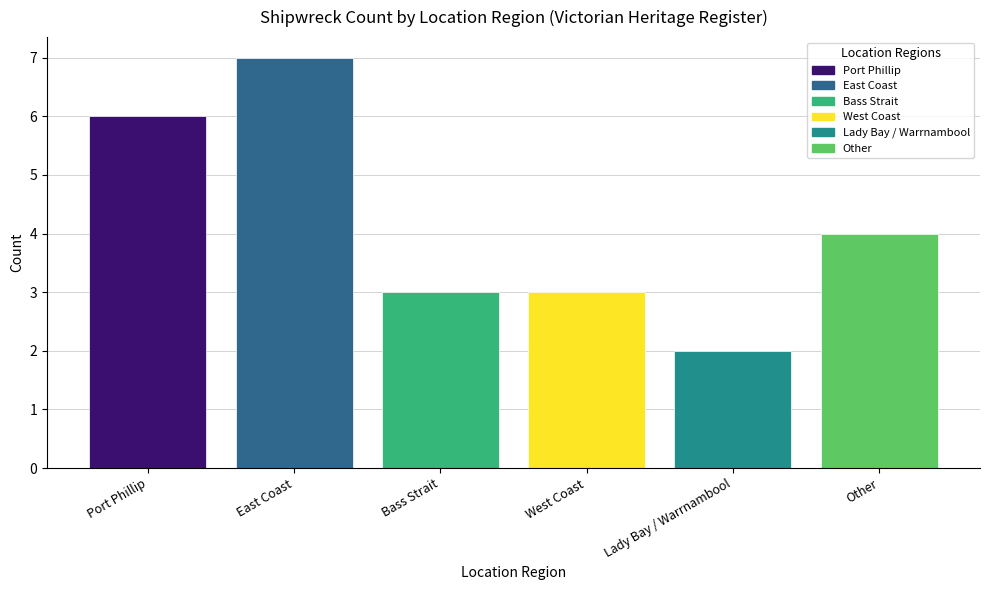

What is the maximum value shown in the chart?

7